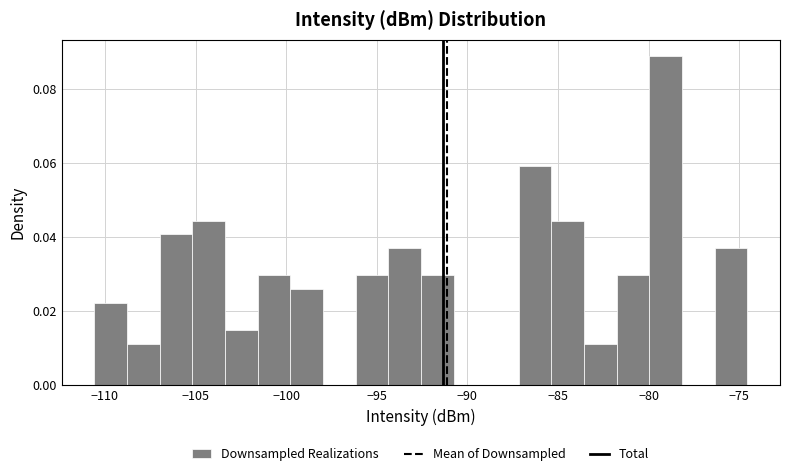

Read against the x-axis, roughly where is the centre of the tallest bar?

-79.0